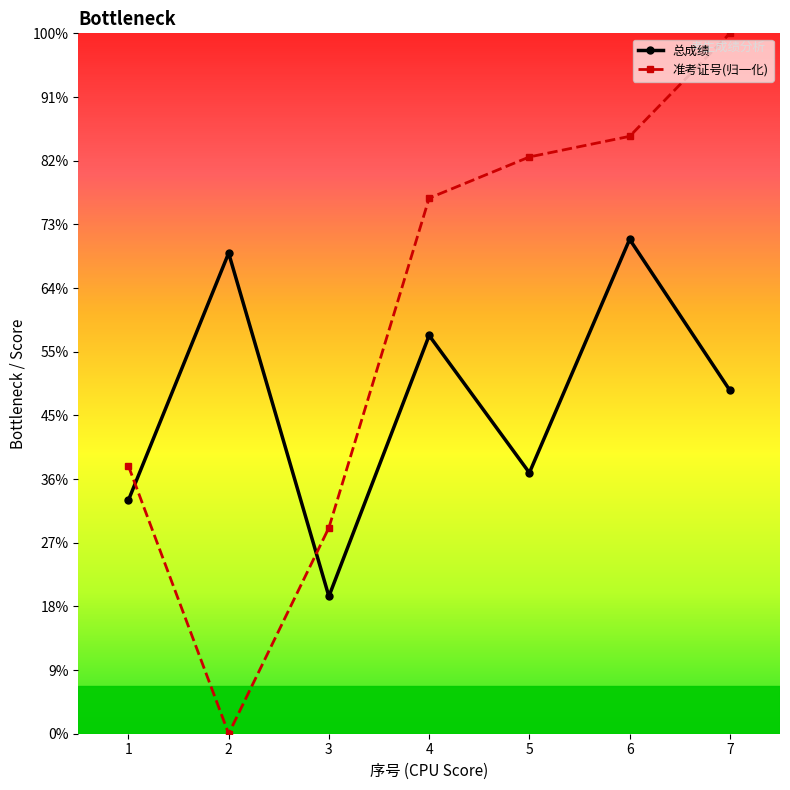

What are all the series names shown in the legend?

总成绩, 准考证号(归一化)